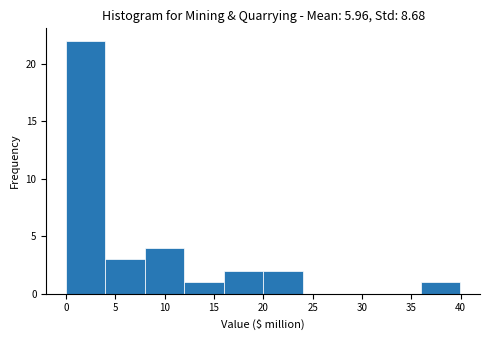

Reading left to right, transcribe this chart: for each bar, give the range it covers on the x-axis and its height. Neither the bar edges nor the heights are printed on the chart, so give them approximately, as read against the axes.

0 to 4: 22
4 to 8: 3
8 to 12: 4
12 to 16: 1
16 to 20: 2
20 to 24: 2
24 to 28: 0
28 to 32: 0
32 to 36: 0
36 to 40: 1